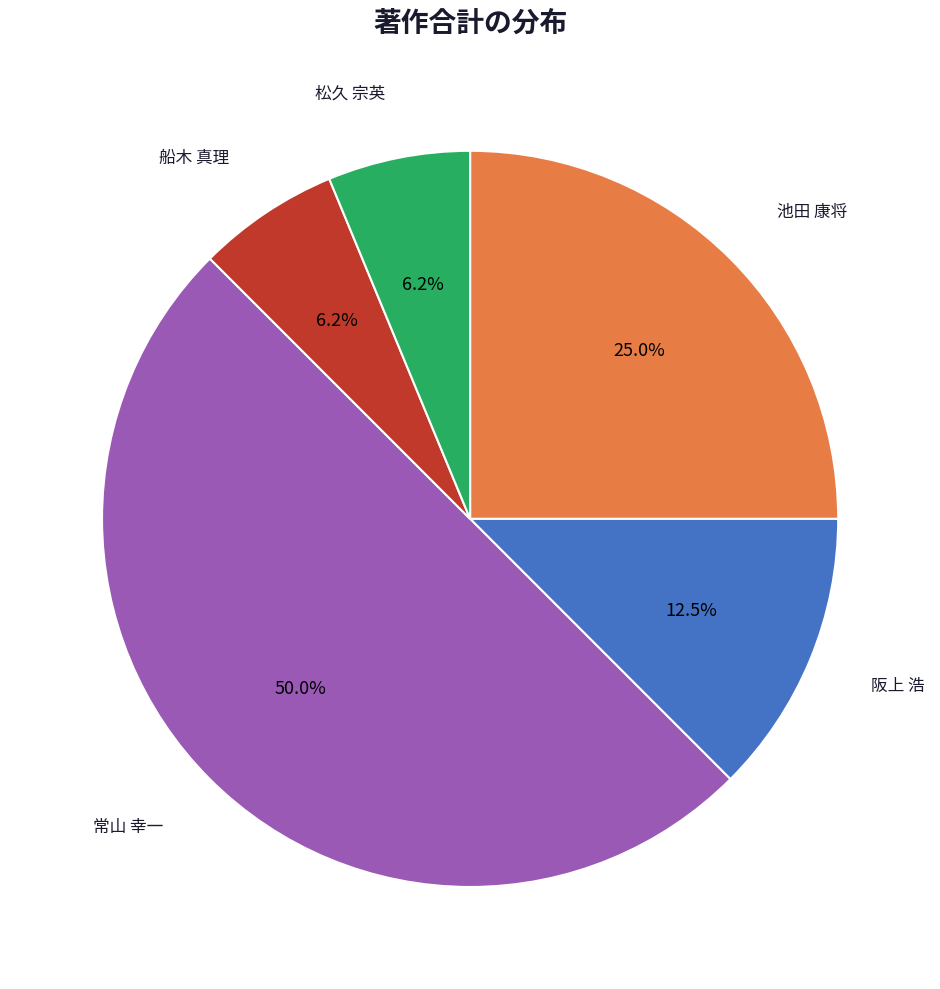

True or false: 常山 幸一 accounts for 38% of the total.

False